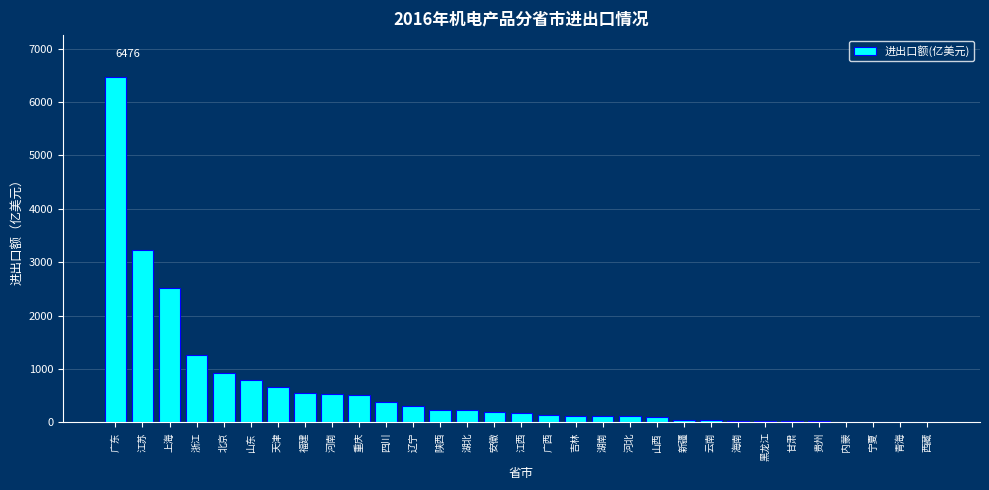

What is the approximate value at 浙江?

1264.7